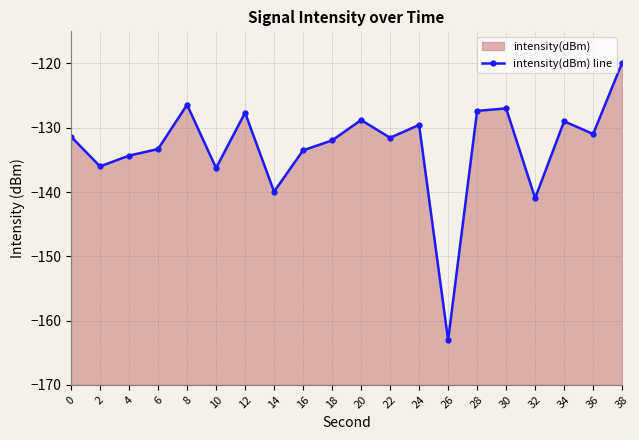

What is the value of the 14th point from the left?

-163.1